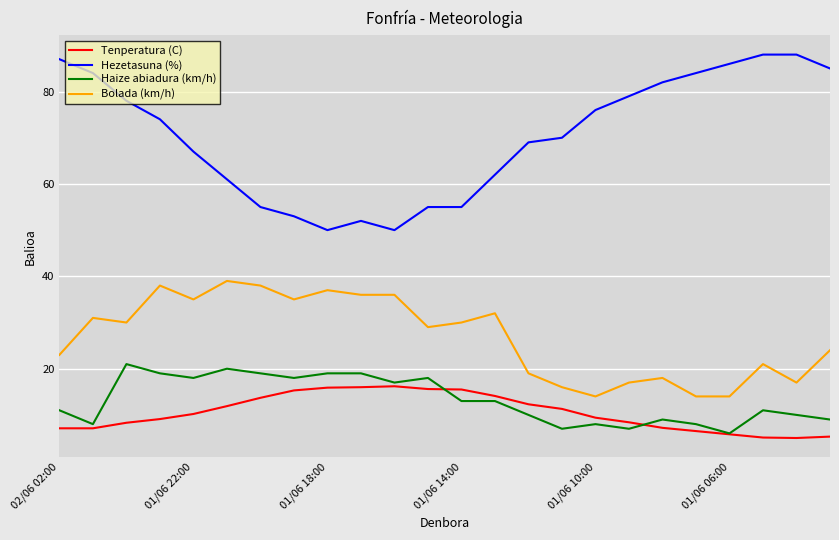

Which series has the largest total across all categories?

Hezetasuna (%)